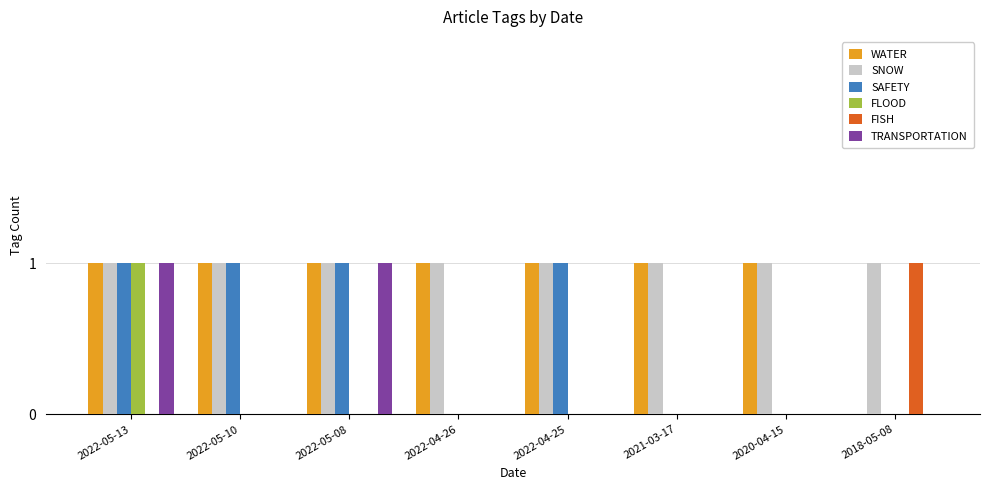

The value of WATER at 2022-05-08 is 1. True or false?

True